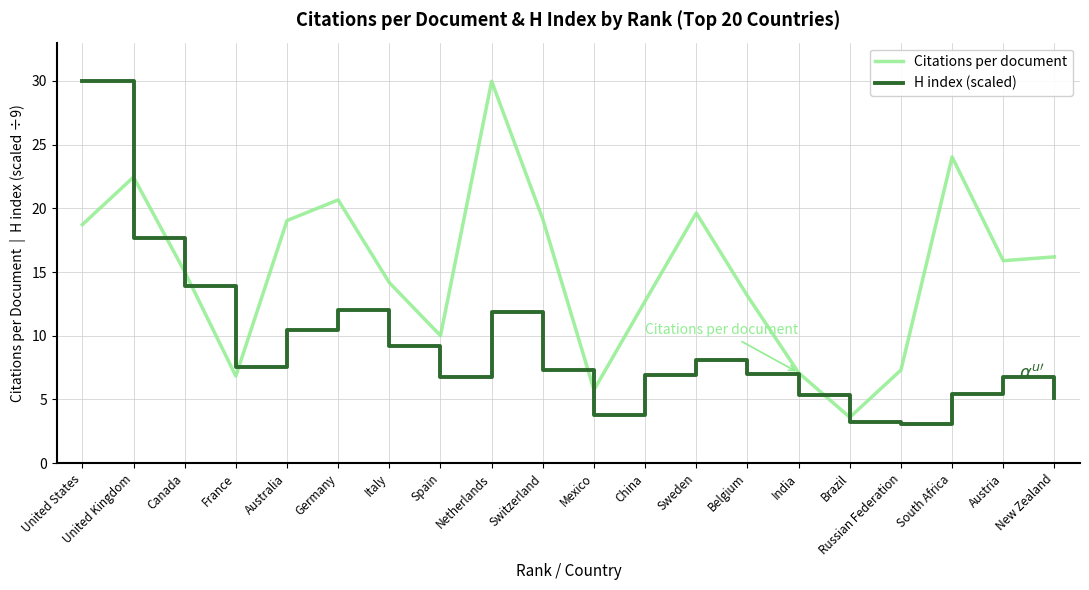

Which series has the widest spread of values?

H index (scaled)